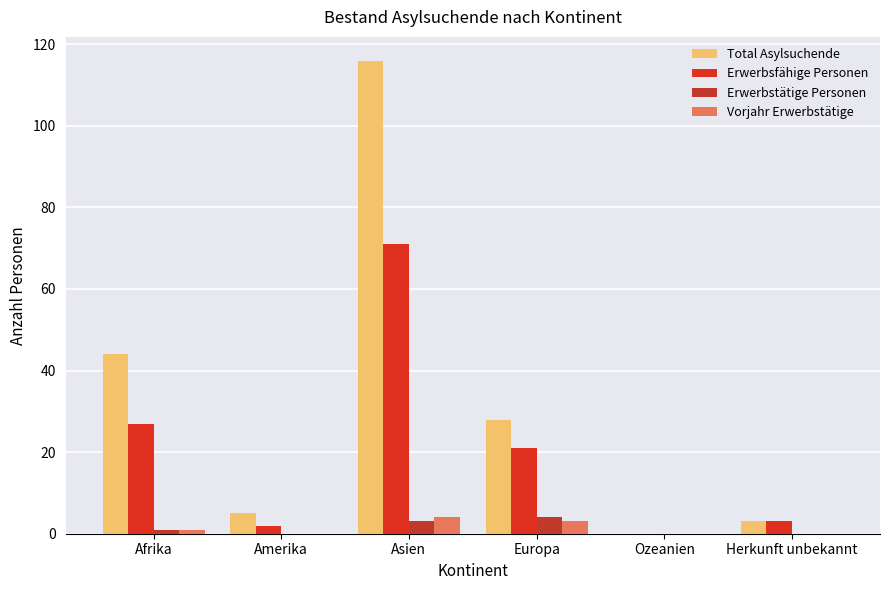

True or false: Erwerbsfähige Personen has a value of 1 at Amerika.

False